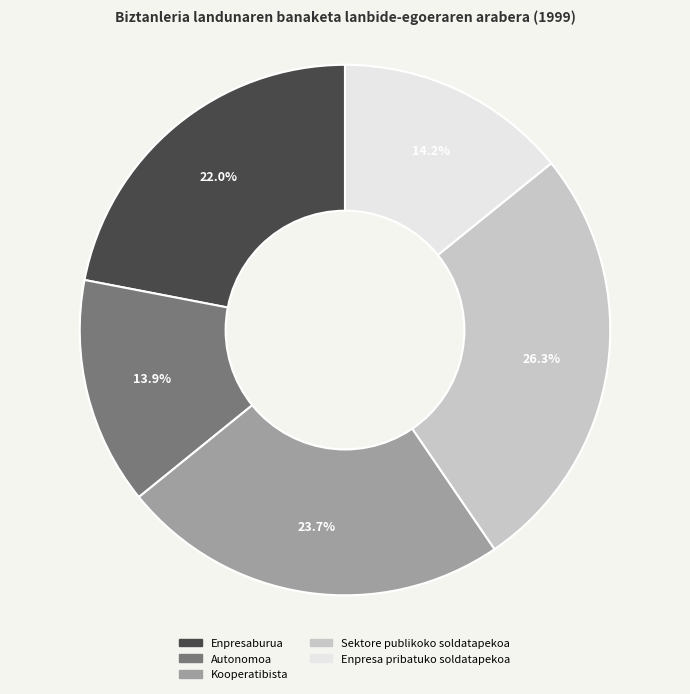

What portion of the pie excludes Enpresa pribatuko soldatapekoa?

85.8%